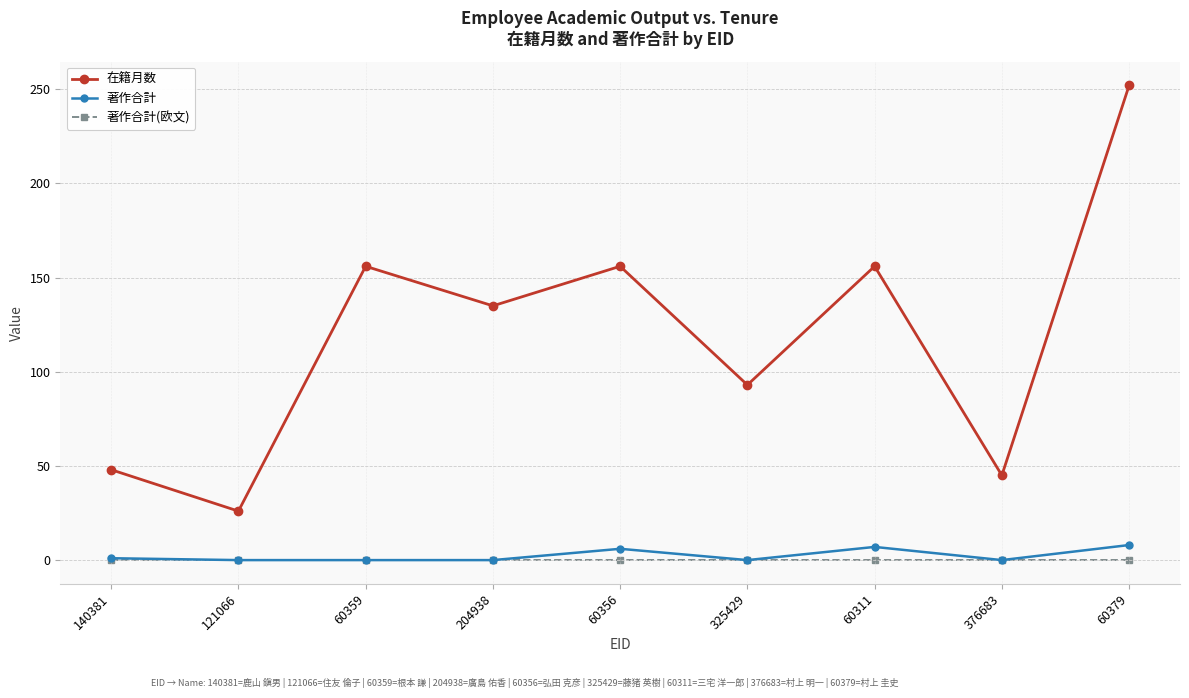

At which category is the sum across all series the highest?

60379